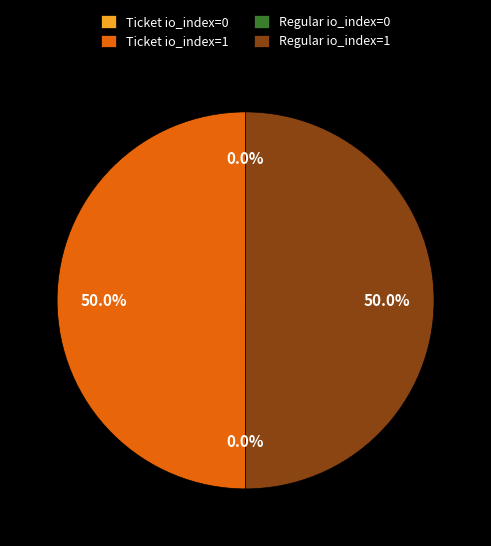

Combined, what portion of the pie is Regular io_index=1 and Ticket io_index=1?

100.0%